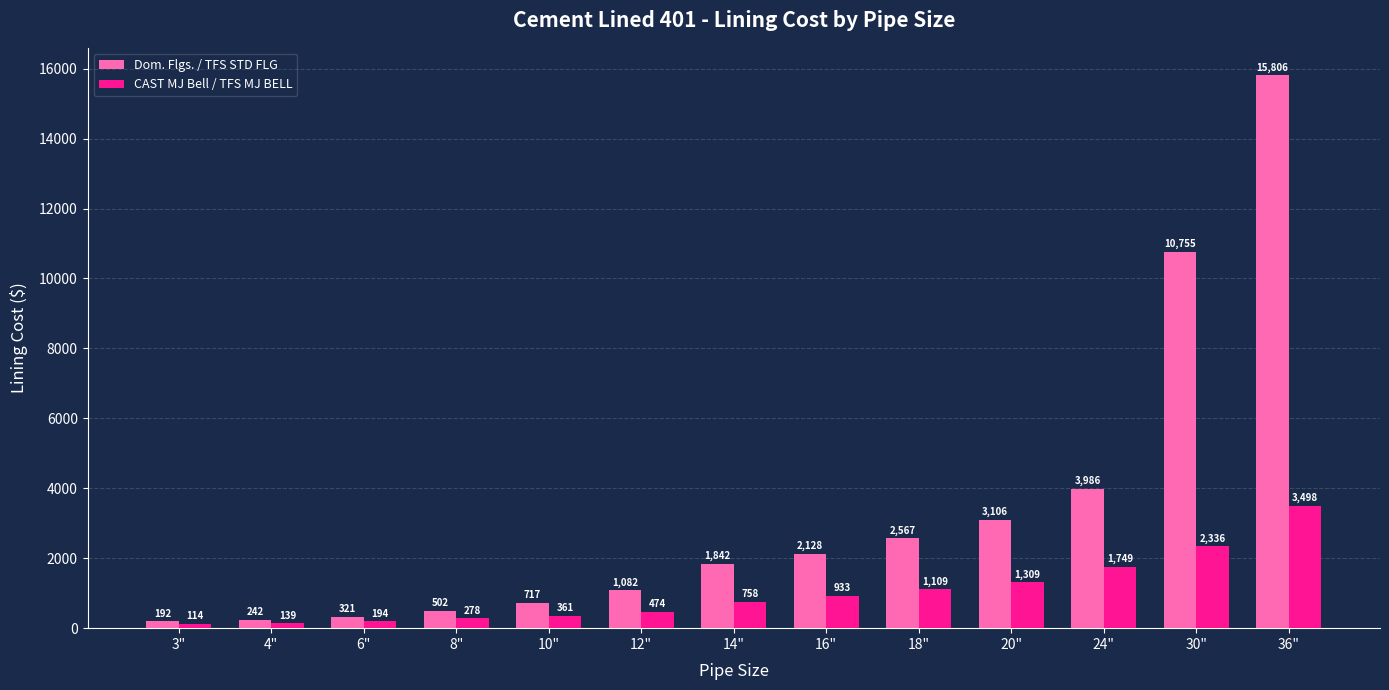

How many groups of bars are there?

13